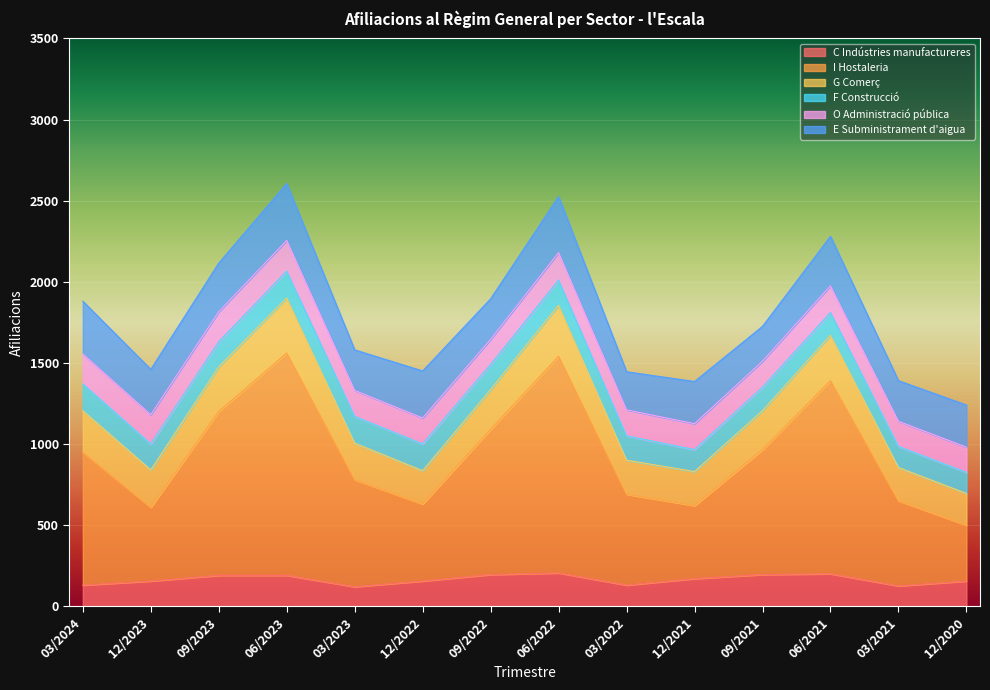

What is the highest value of the C Indústries manufactureres series?

205